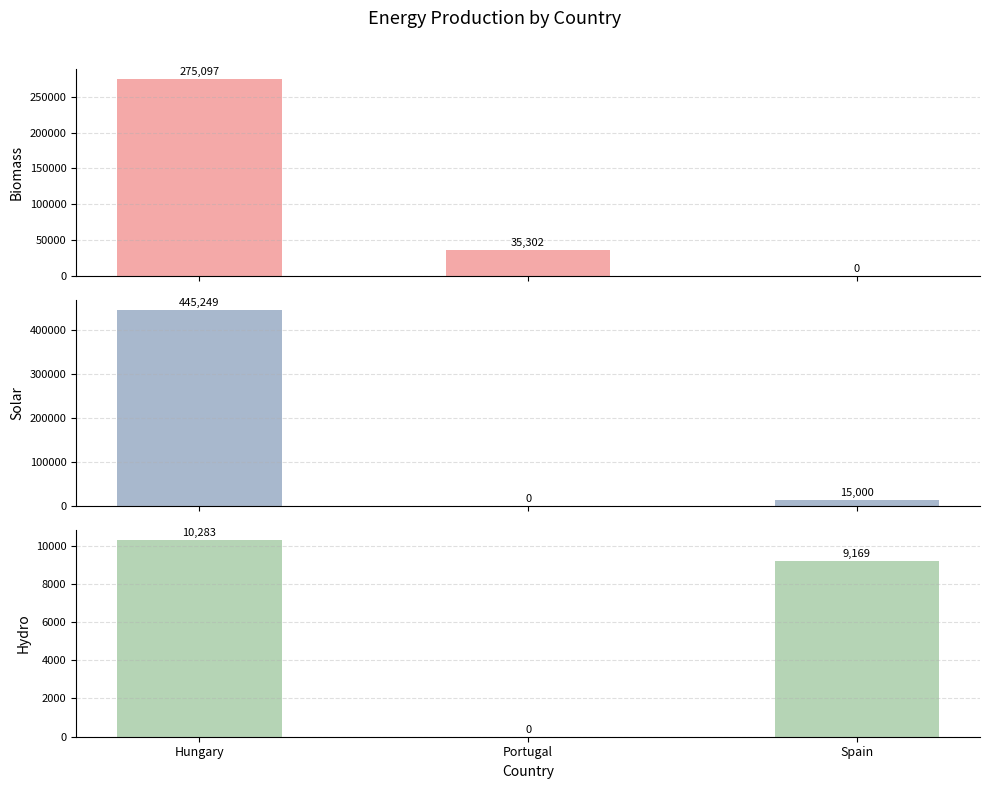

How many bars are there in each group?

3